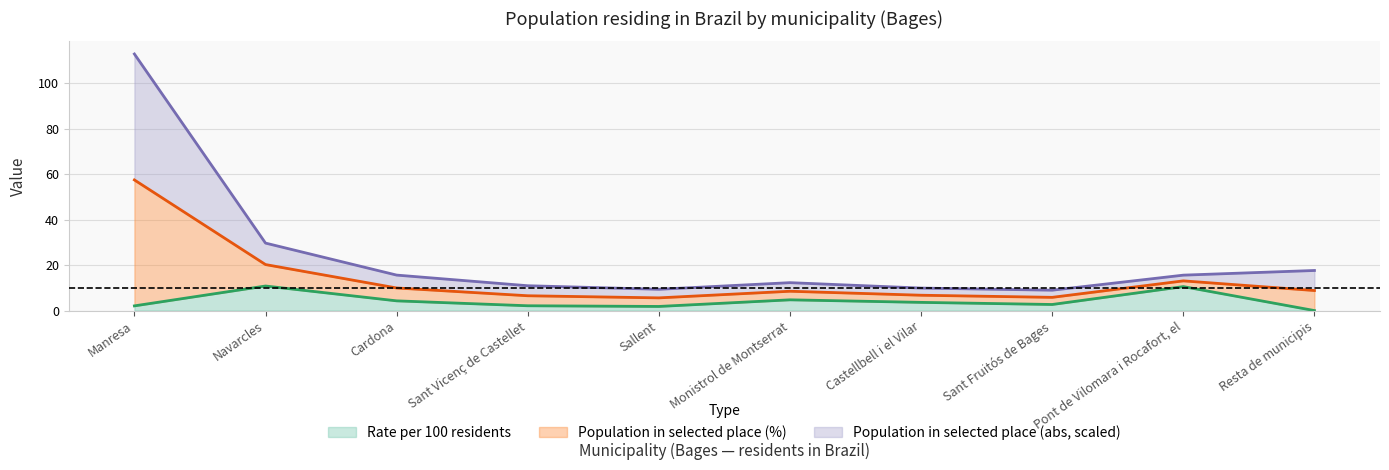

Where is the first local minimum for Rate per 100 residents?

Sallent